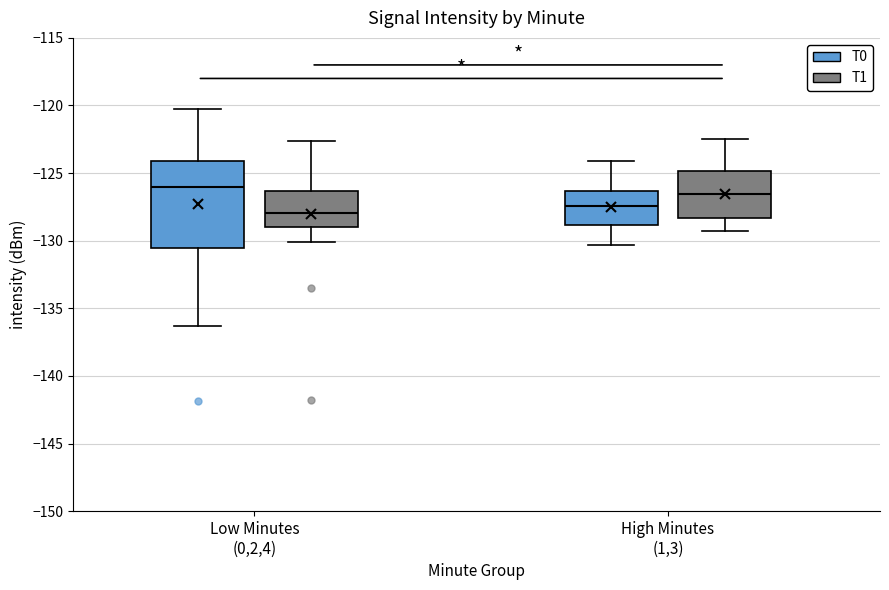

Where does the upper whisker of the box for Low Minutes (0,2,4) (T0) end on the y-axis? The values are not printed on the chart, so give them approximately, as read against the axis.

-120.5